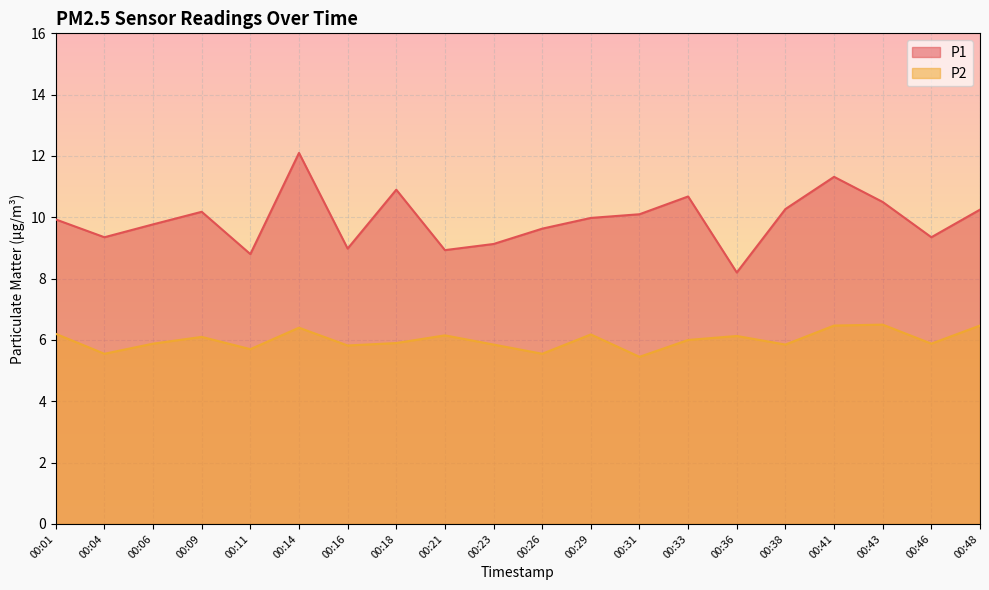

Rank the series by their average value, from highest to lowest.

P1, P2